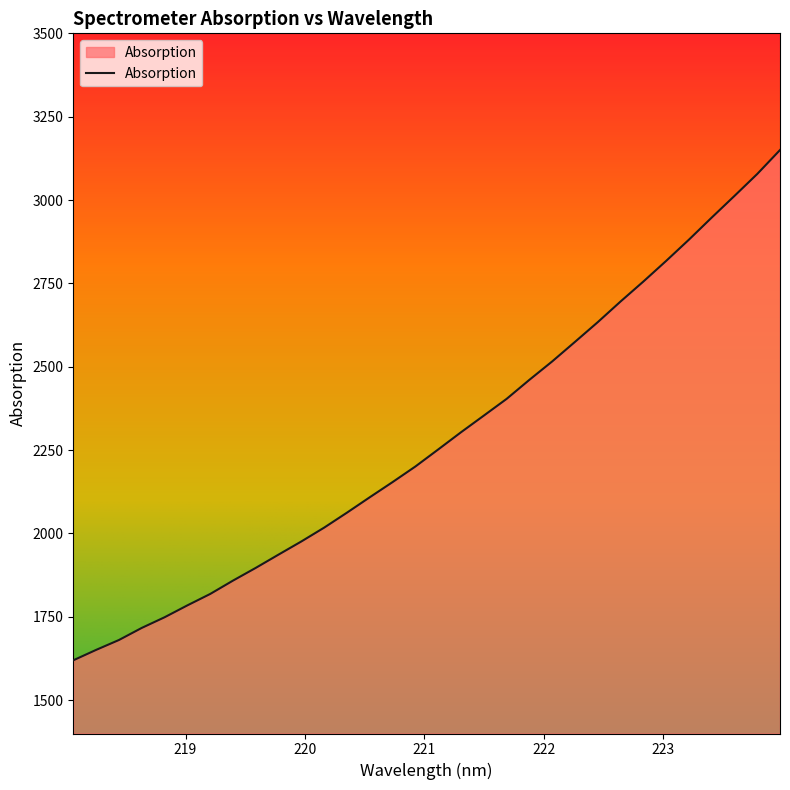

What is the difference between the maximum and minimum values?

1530.5